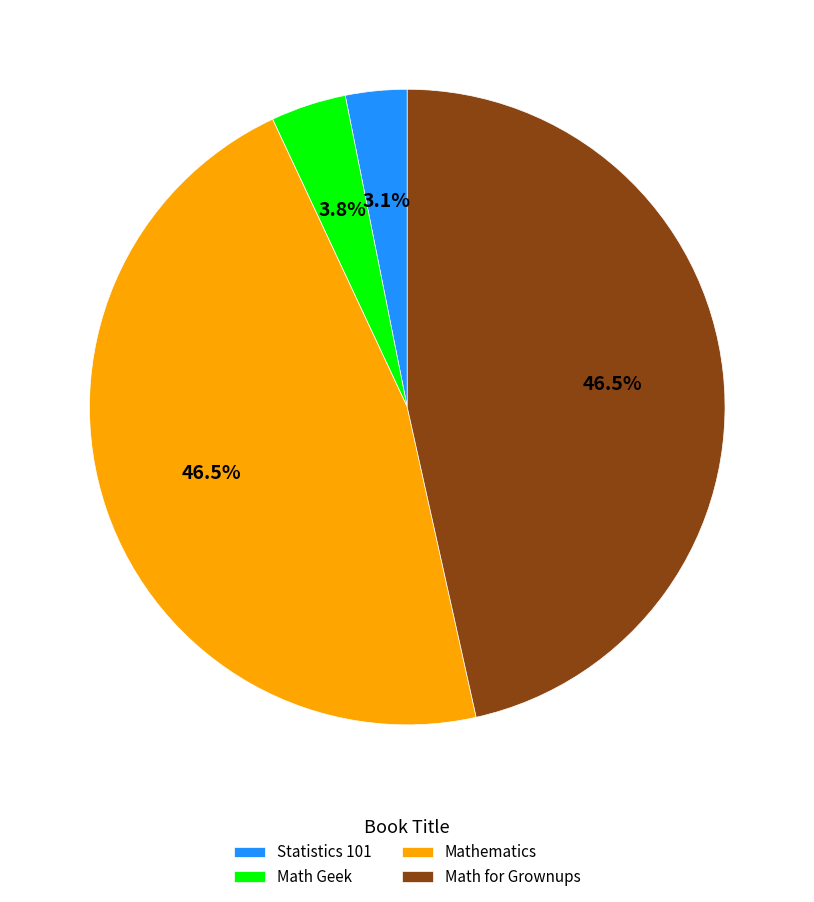

To the nearest percent, what portion does Math Geek represent?

4%